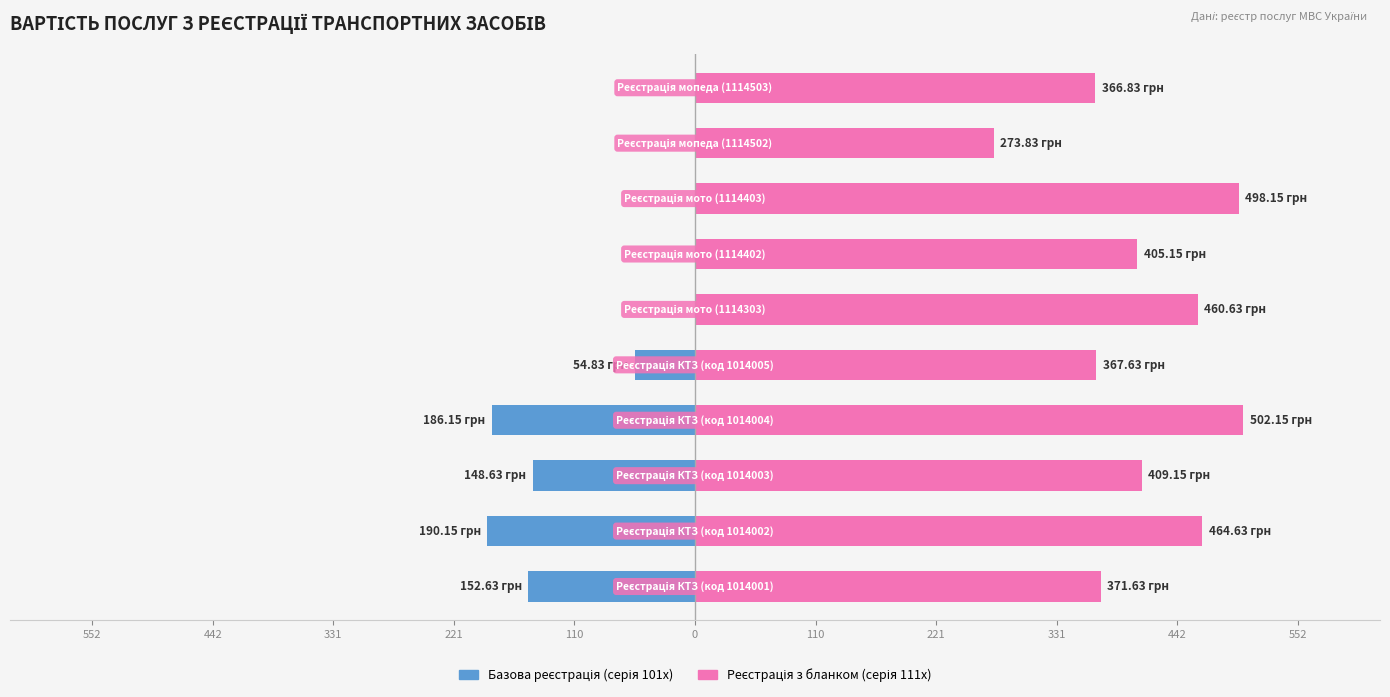

Is the value of Базова реєстрація (серія 101x) at 331 greater than the value of Реєстрація з бланком (серія 111x) at 221?

No